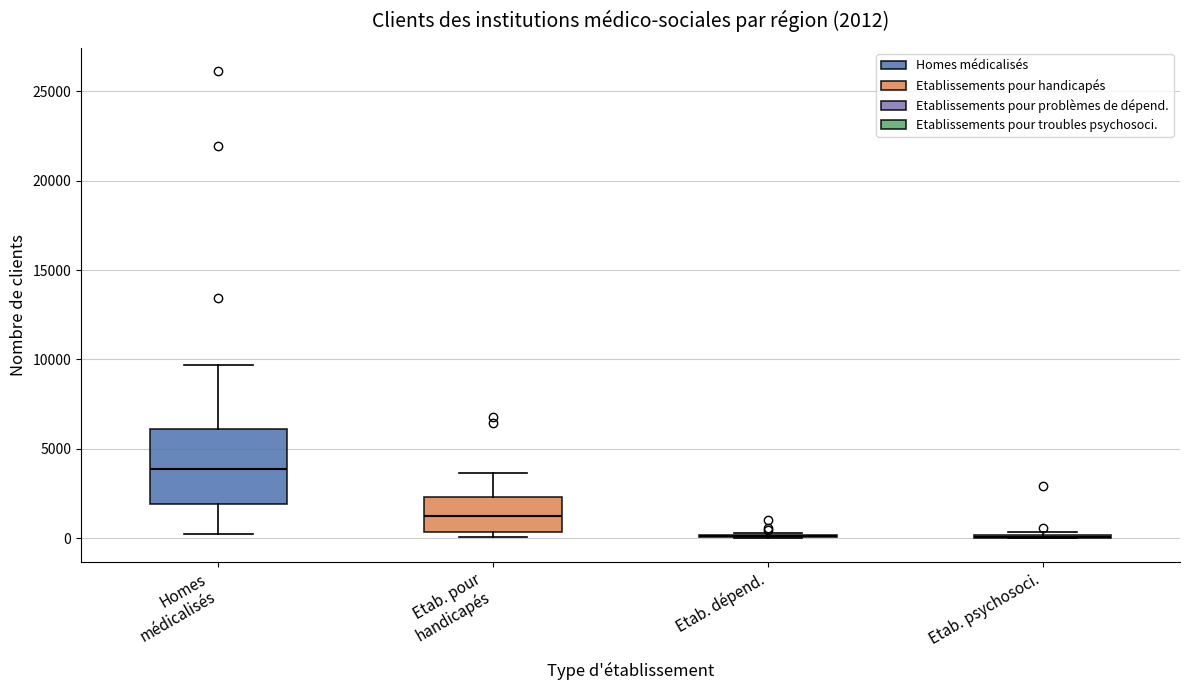

Which box is the tallest, from its lower edge to its upper edge?

Homes médicalisés